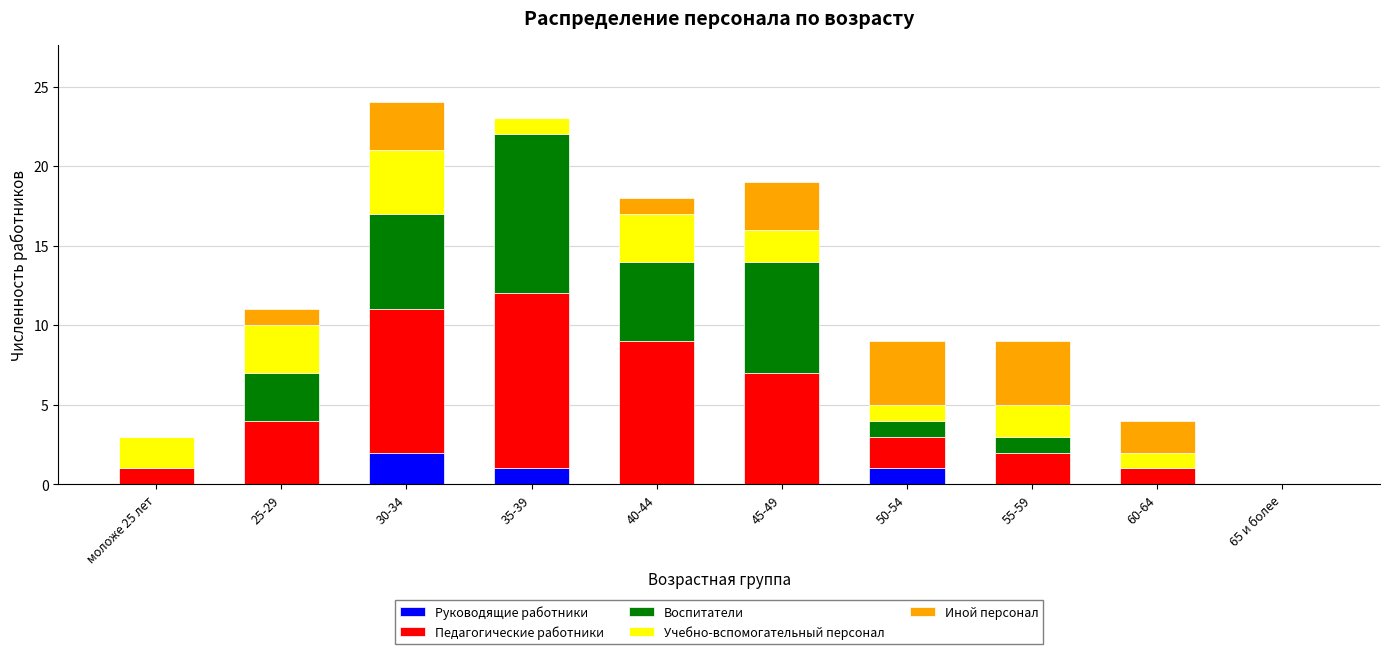

At which label does Руководящие работники reach its peak?

30-34